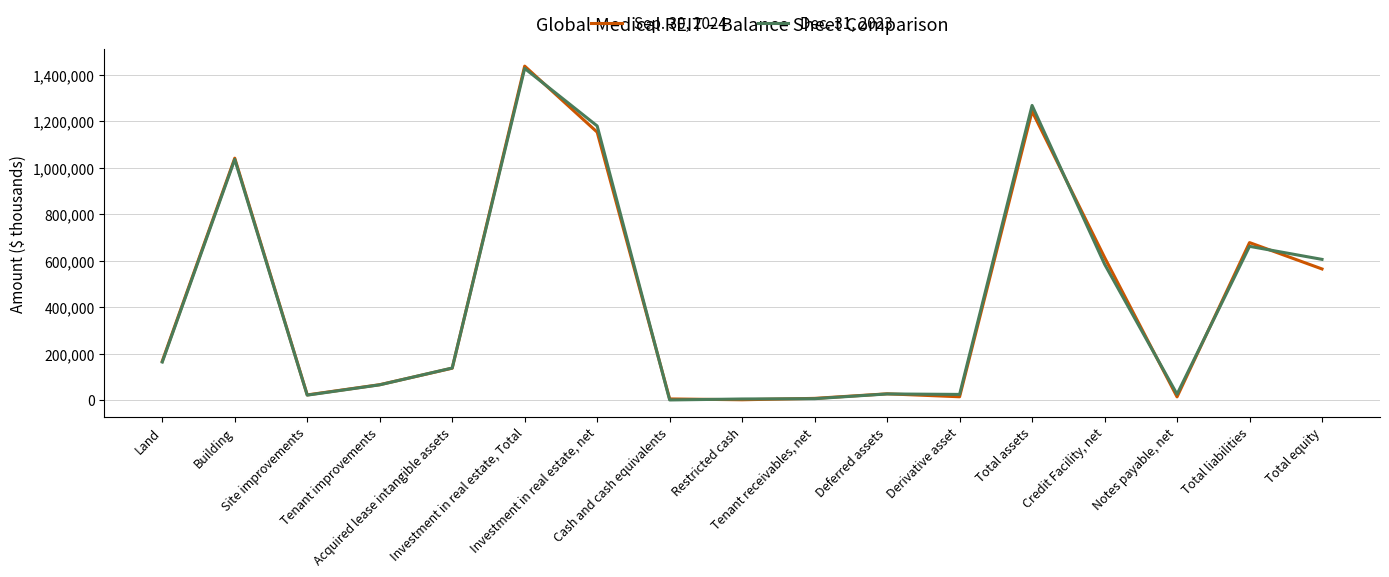

Rank the series by their average value, from lowest to highest.

Sep. 30, 2024, Dec. 31, 2023